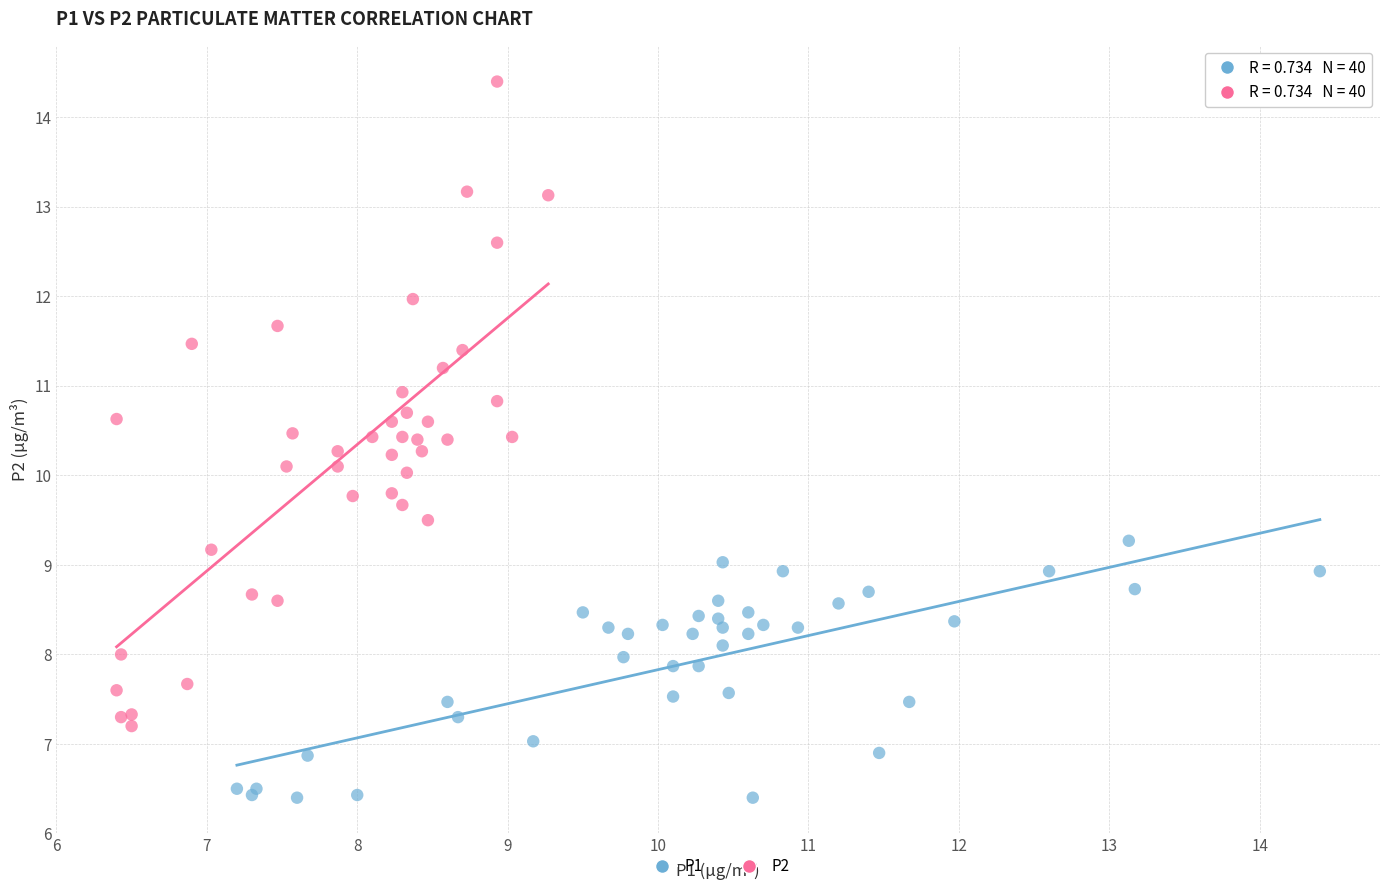

Which series has the widest spread of Y values?

P2